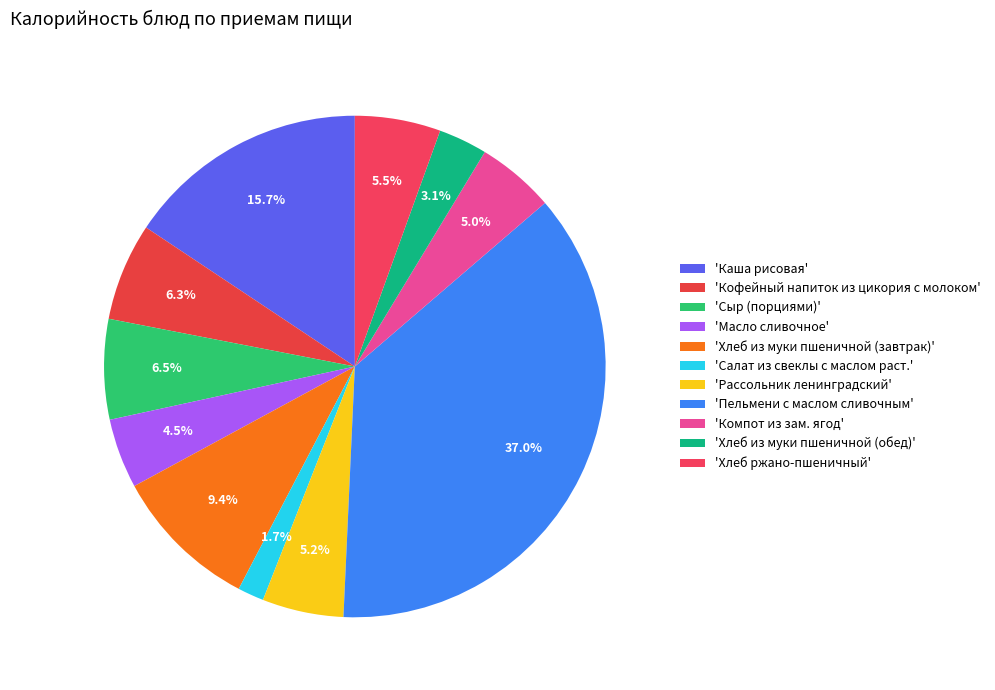

Count the number of slices in the pie.

11